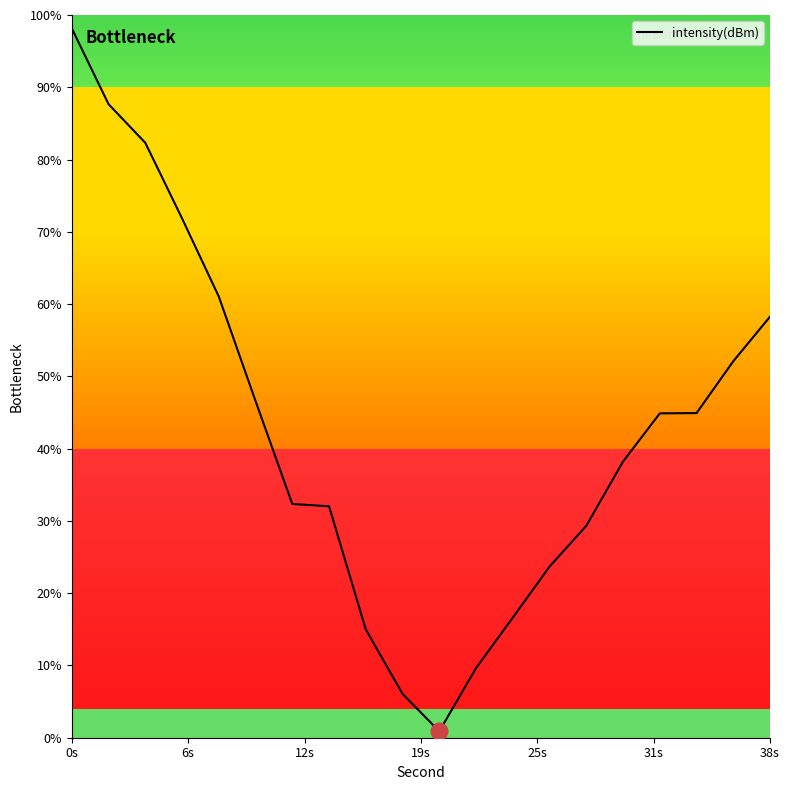

What is the maximum value for intensity(dBm)?

98.2